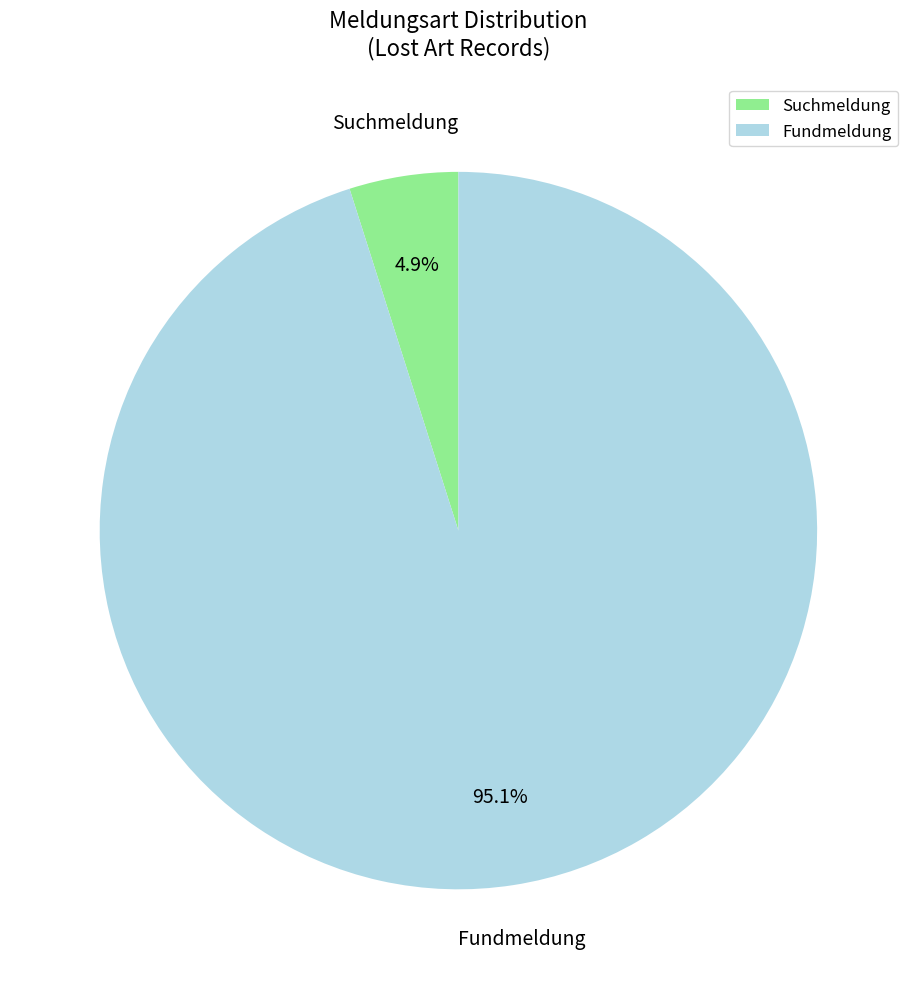

Is the sum of Suchmeldung and Fundmeldung greater than half?

Yes